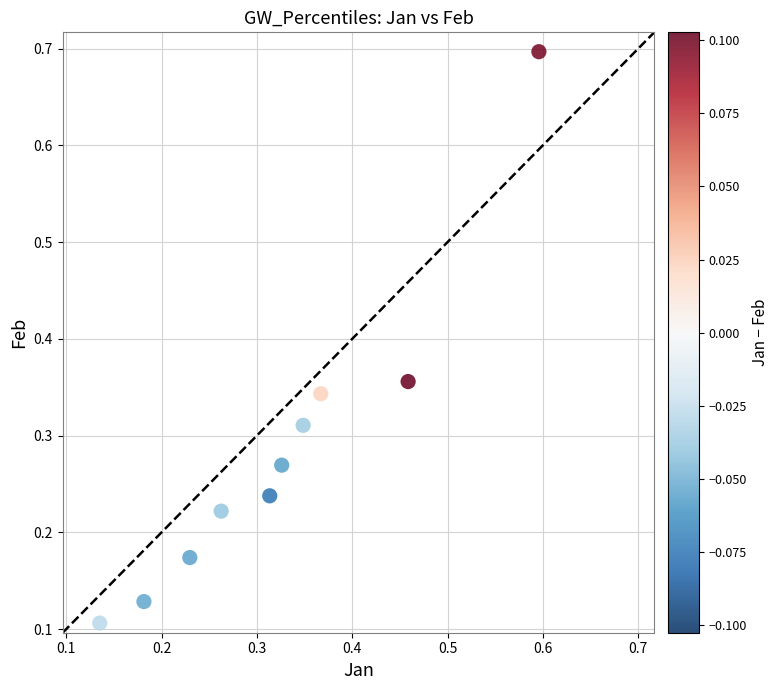

What is the range of Y values (max minus min)?

0.6